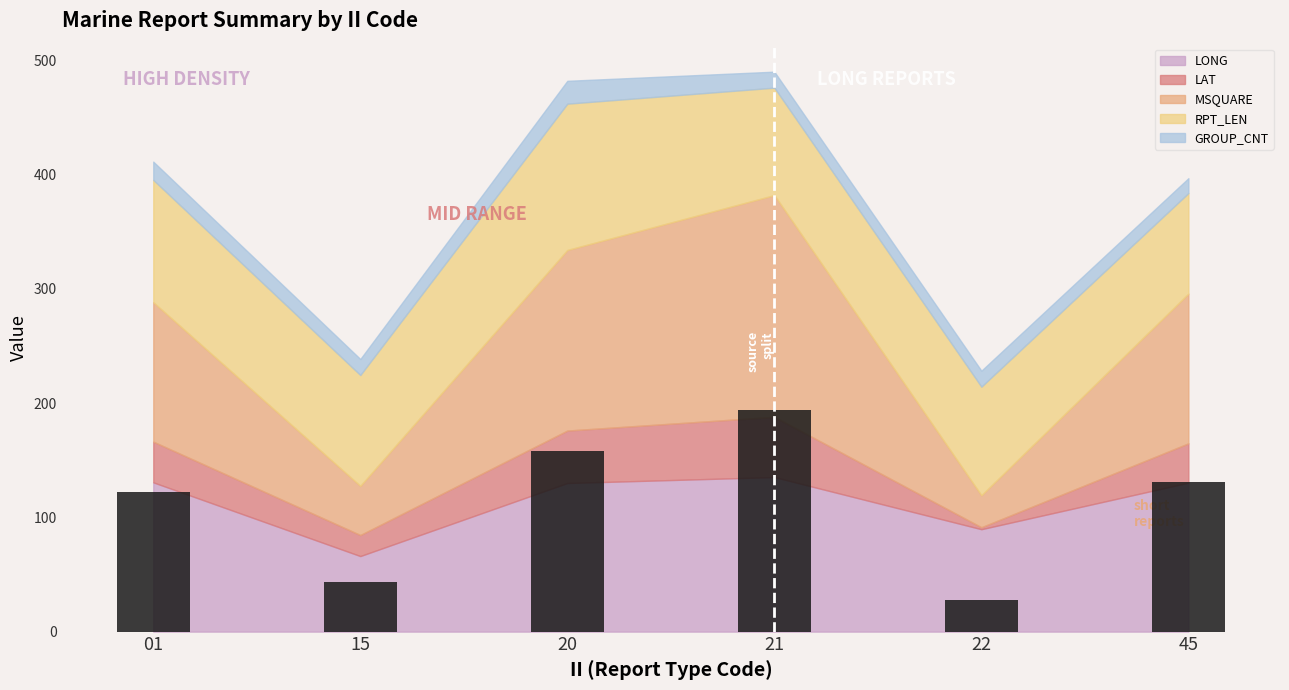

Reading left to right, transcribe all the data shown in this chart.

122	43	158	194	28	131